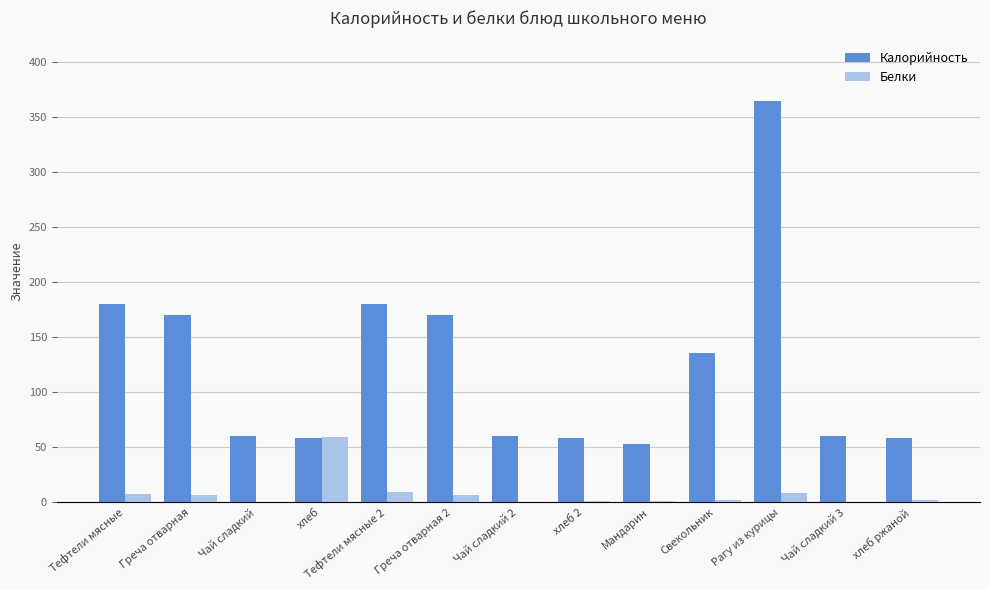

How many data points does each series have?

13